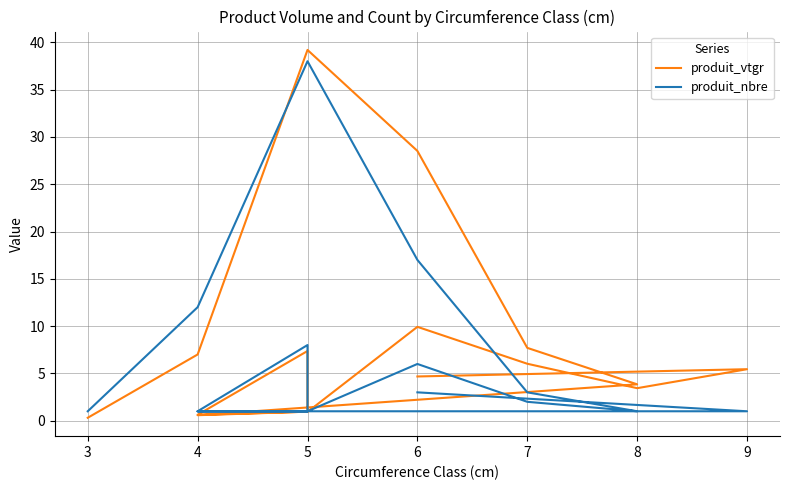

Which series has the largest range (max minus min)?

produit_vtgr